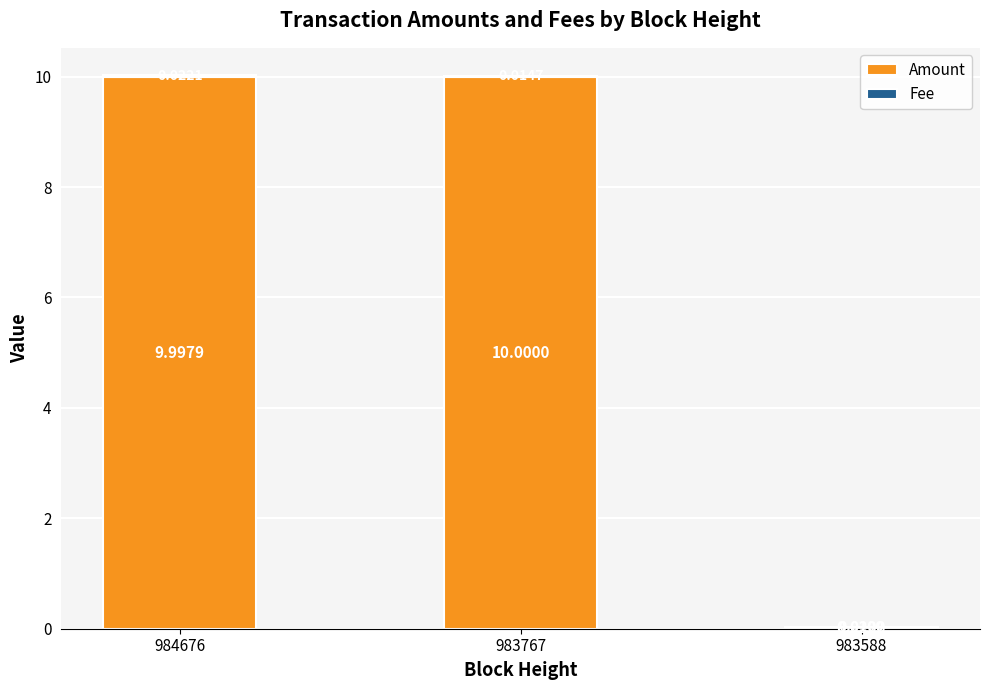

Count the number of categories in the chart.

3